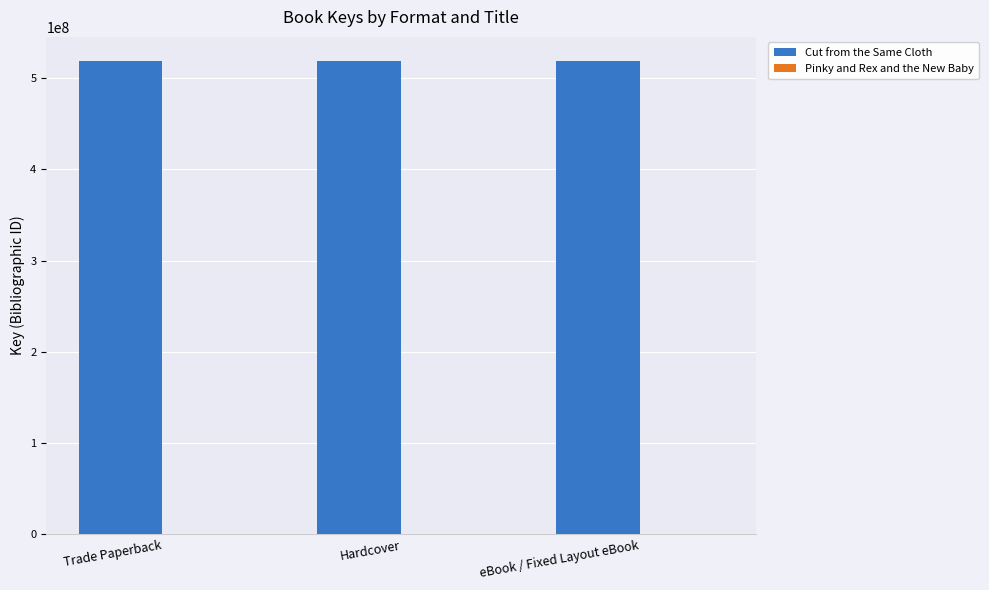

How many distinct data groups are displayed?

2